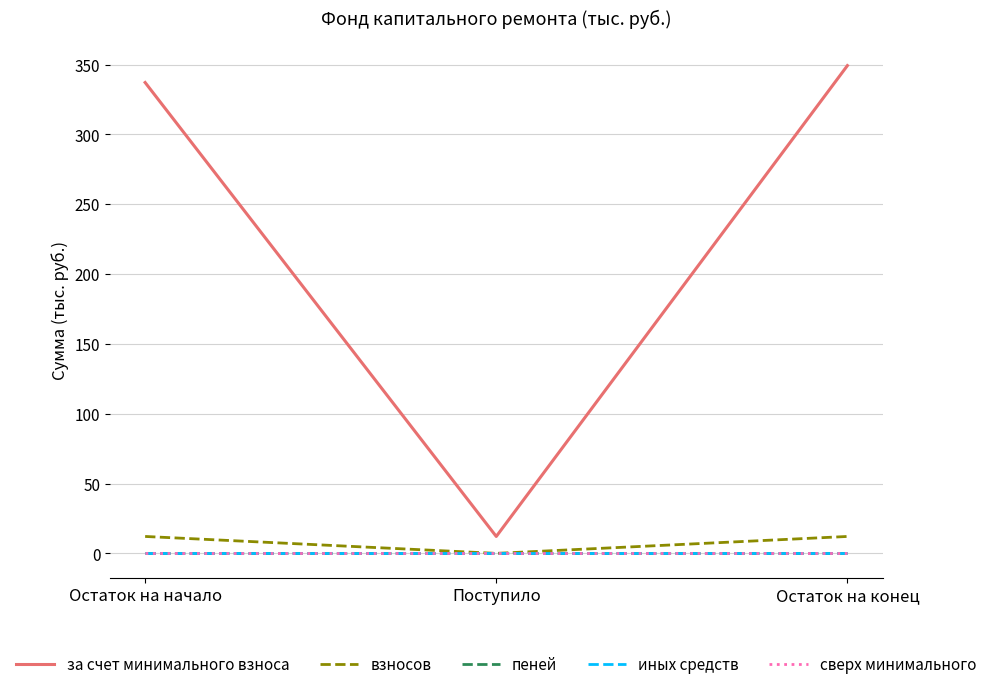

At which label does пеней reach its peak?

Остаток на начало